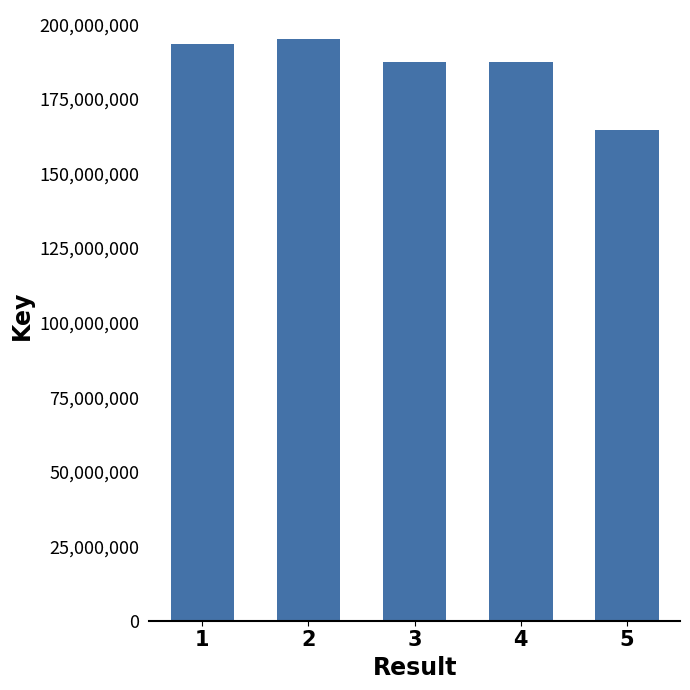

Read the value at 2.

195106467